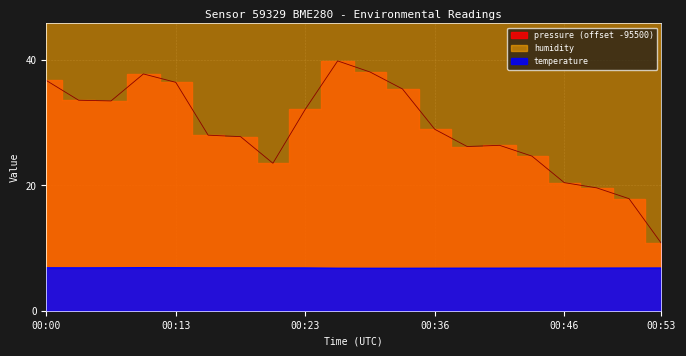

What is the value of the temperature point at the 16th from the left?

6.8